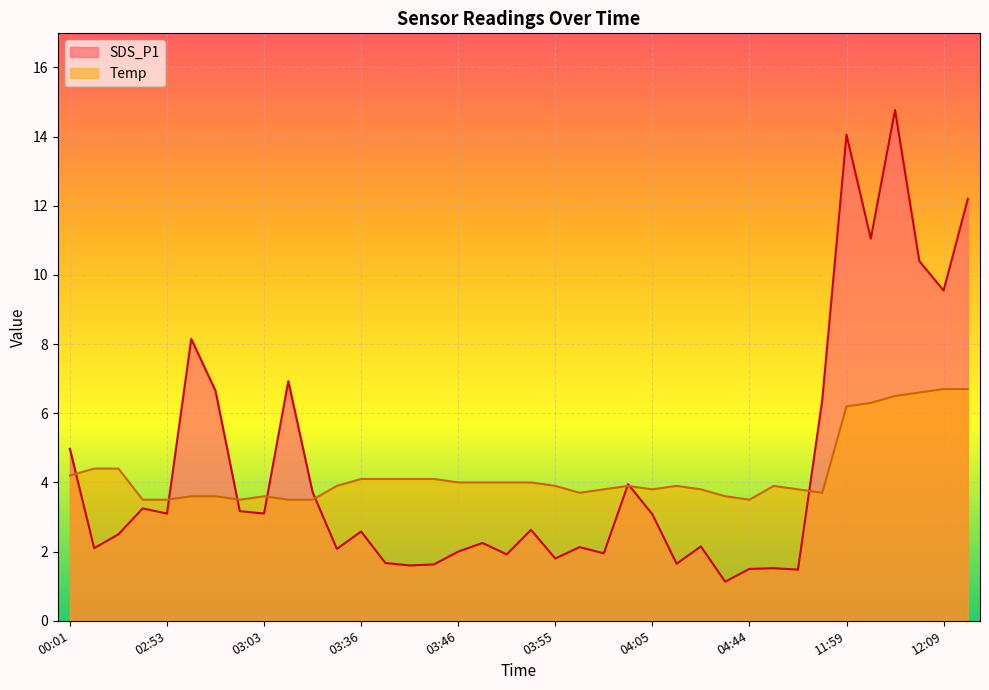

Between 03:46 and 03:21, which is larger?

03:21